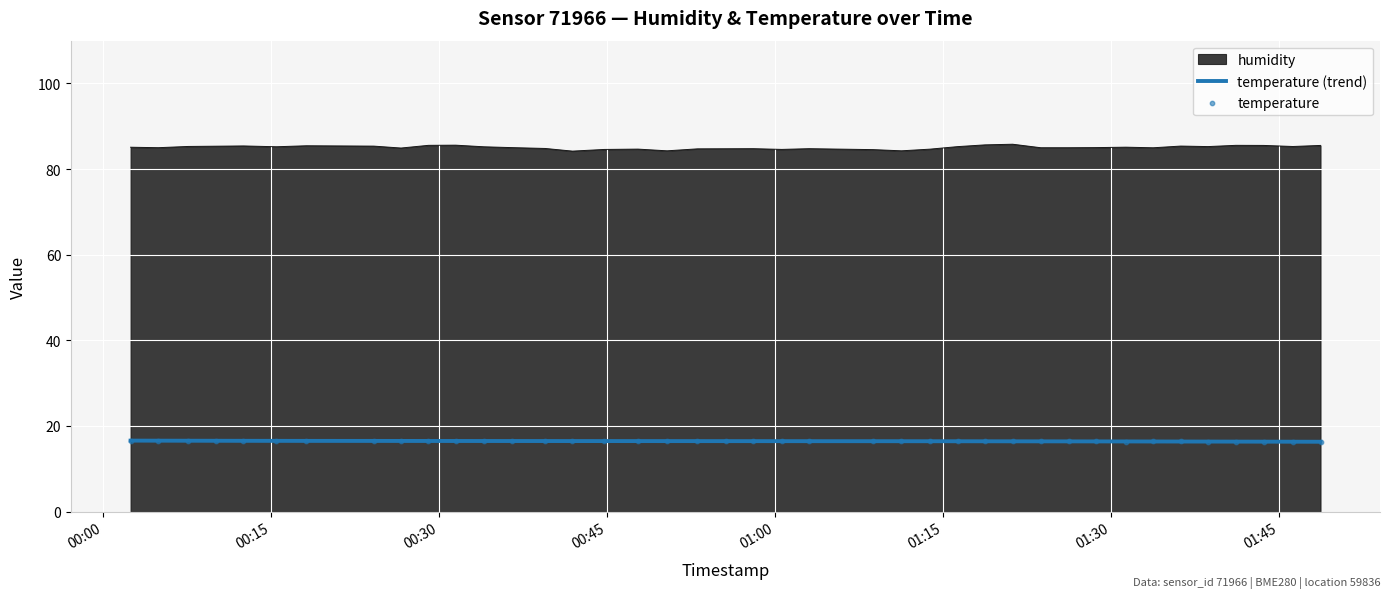

True or false: temperature (trend) and humidity intersect in this chart.

False